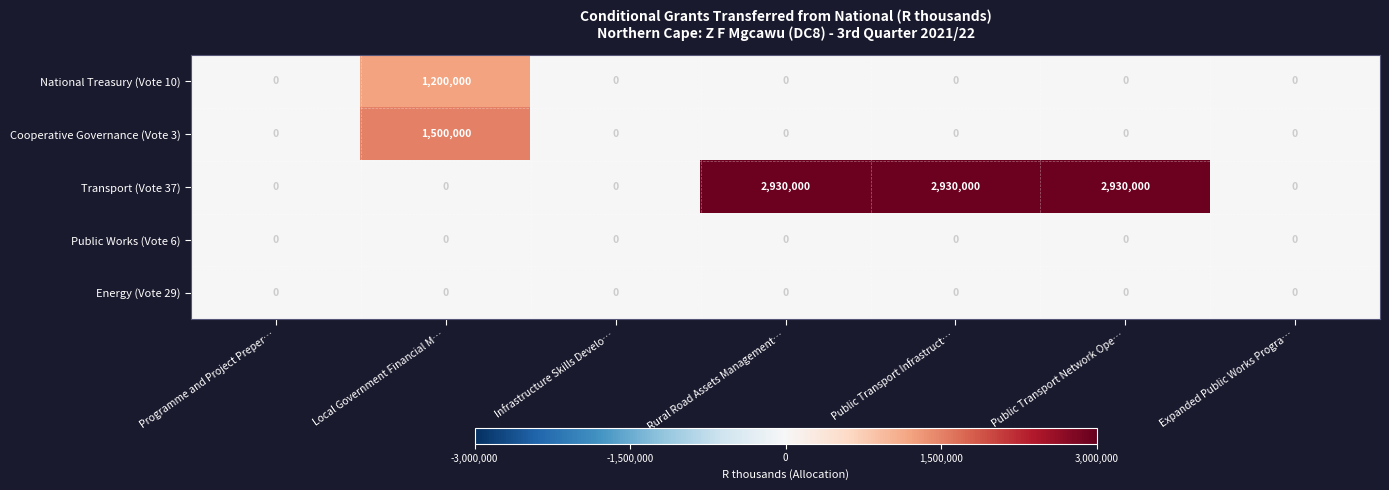

What is the total value across all series at Public Transport Infrastruct…?

2930000